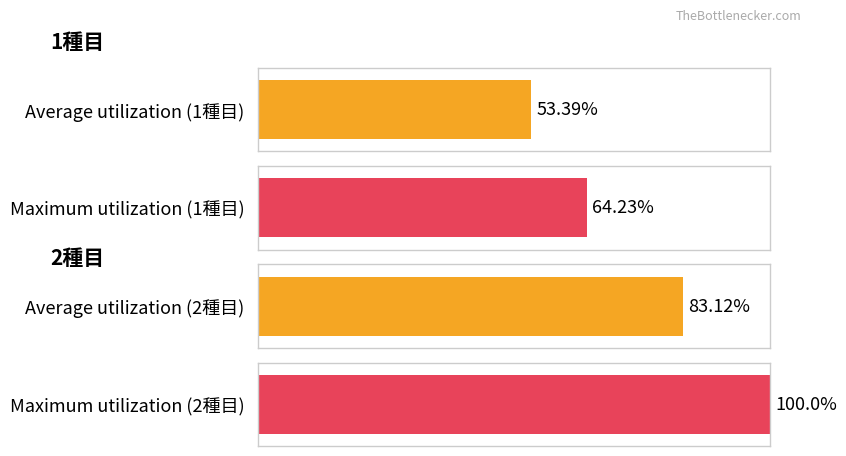

At which category is the sum across all series the highest?

2種目